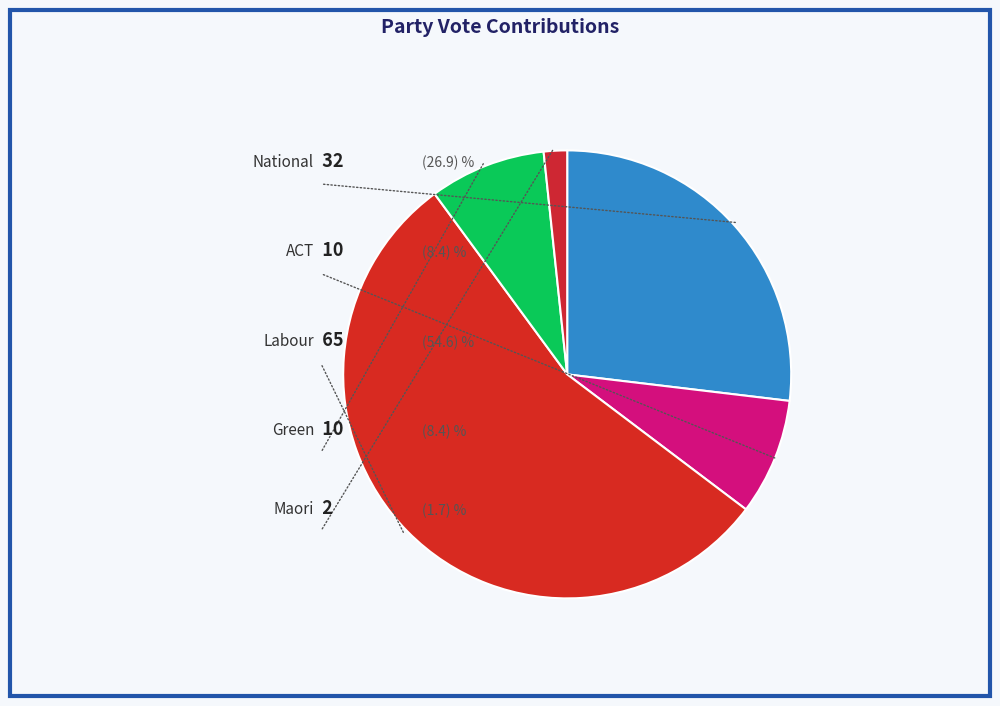

Rank the categories by value from lowest to highest.

Maori, ACT, Green, National, Labour